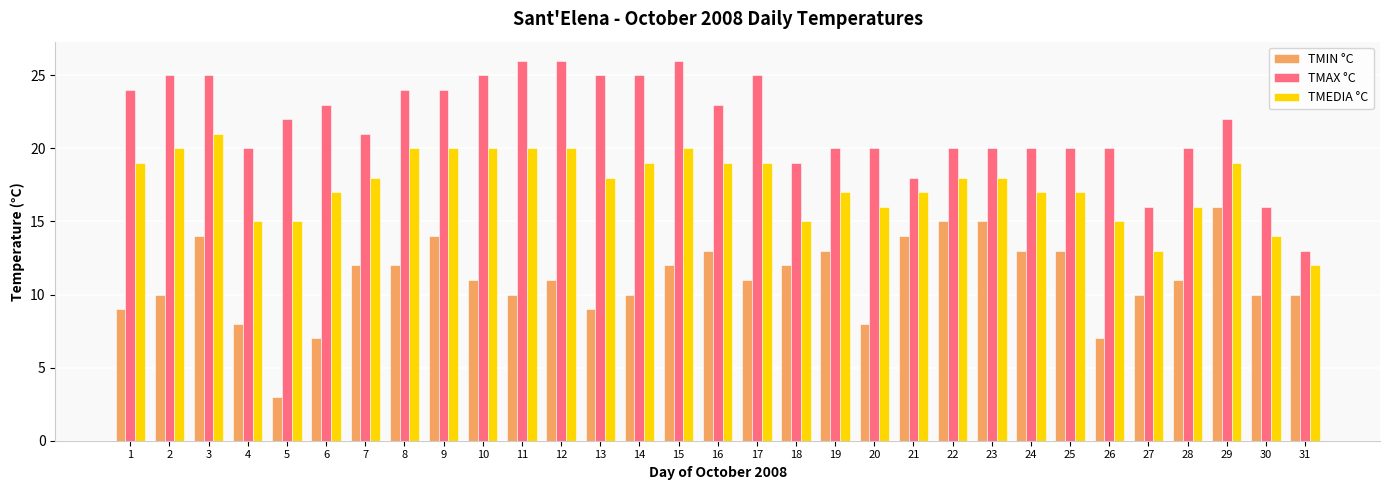

How many data points does each series have?

31